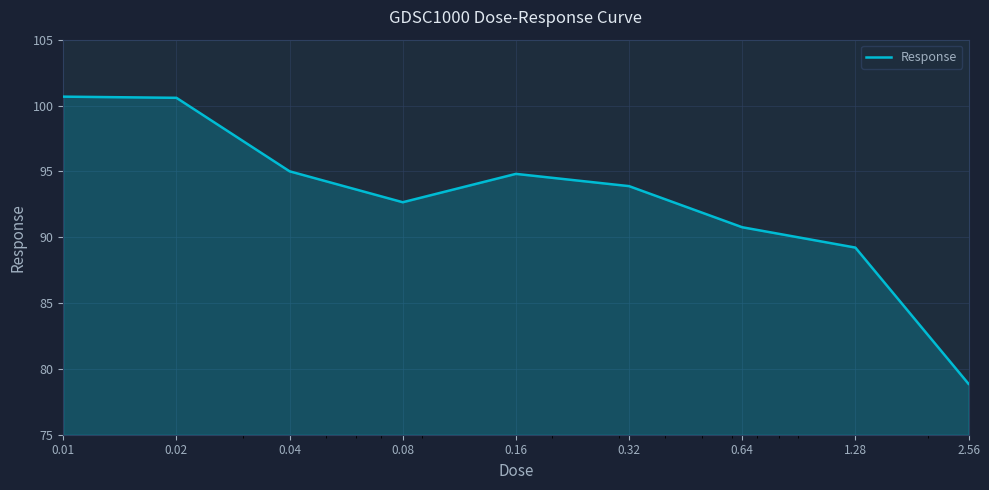

What is the maximum value shown in the chart?

100.7